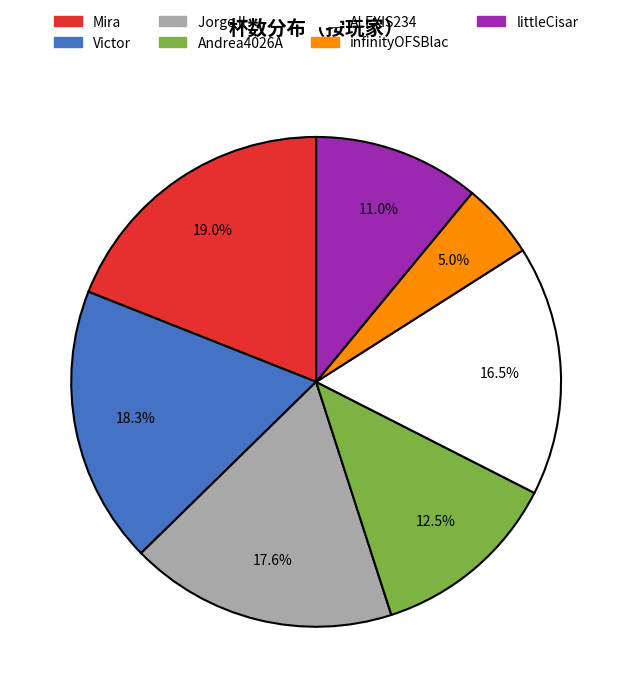

What is the smallest slice in the pie chart?

infinityOFSBlac